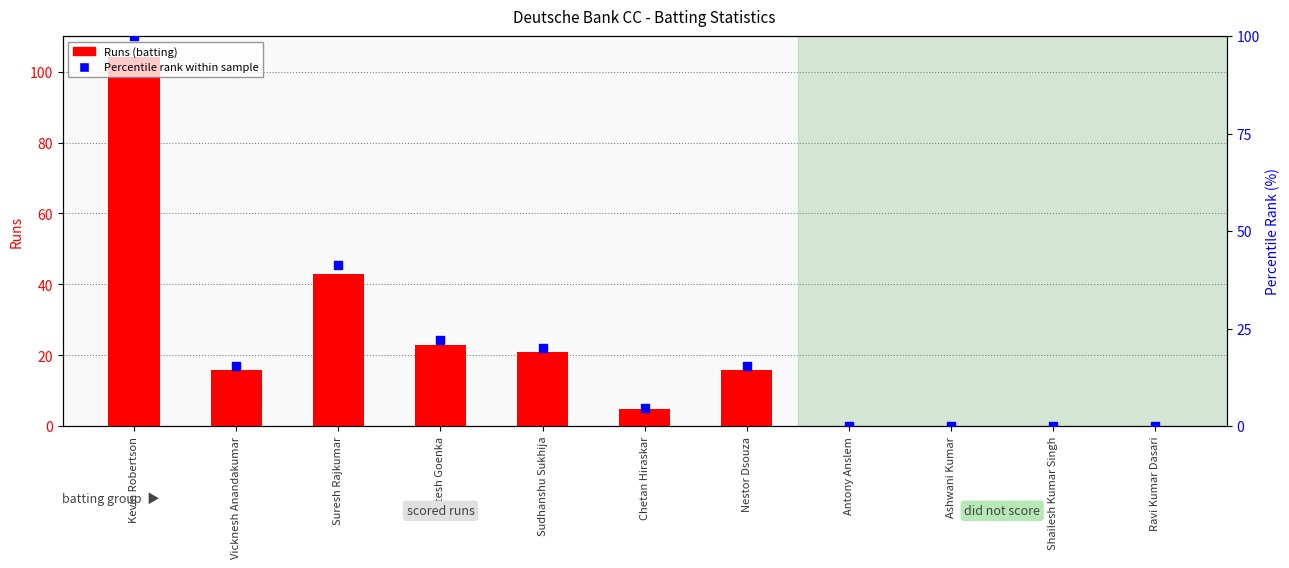

Which series has the widest spread of Y values?

Runs (batting)